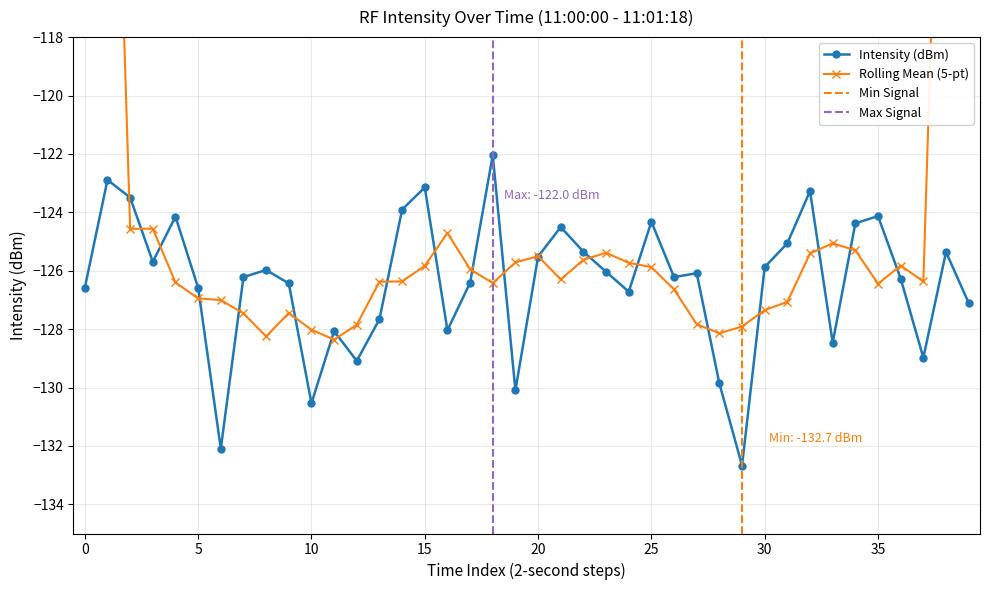

Does the chart have visible grid lines?

Yes